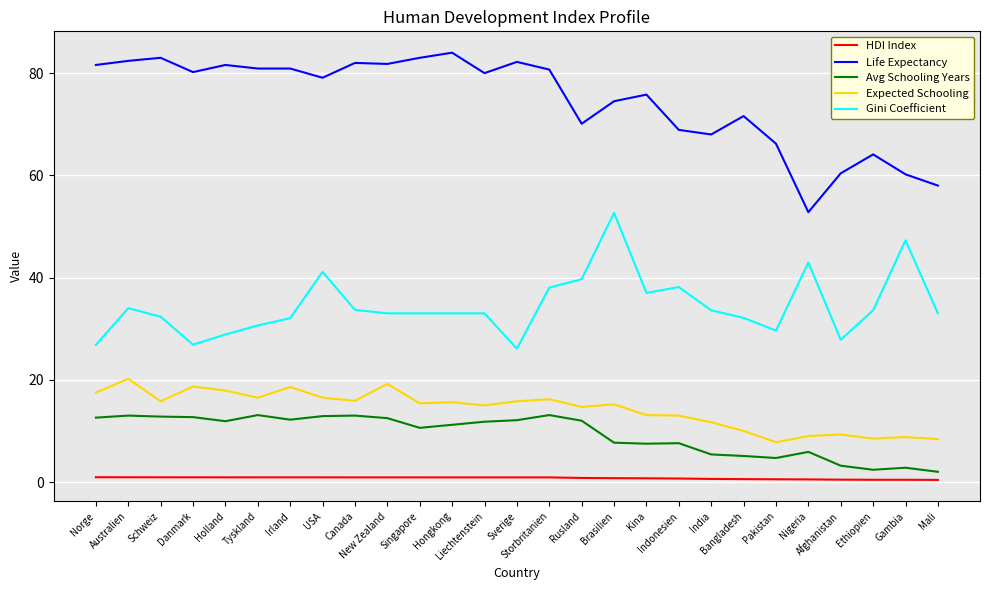

What is the difference between the maximum and minimum values in the Avg Schooling Years series?

11.1